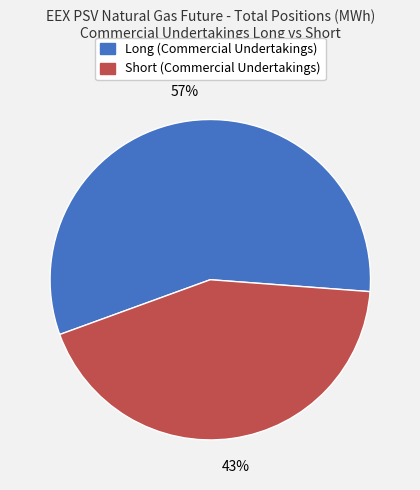

Does any single category account for the majority?

Yes